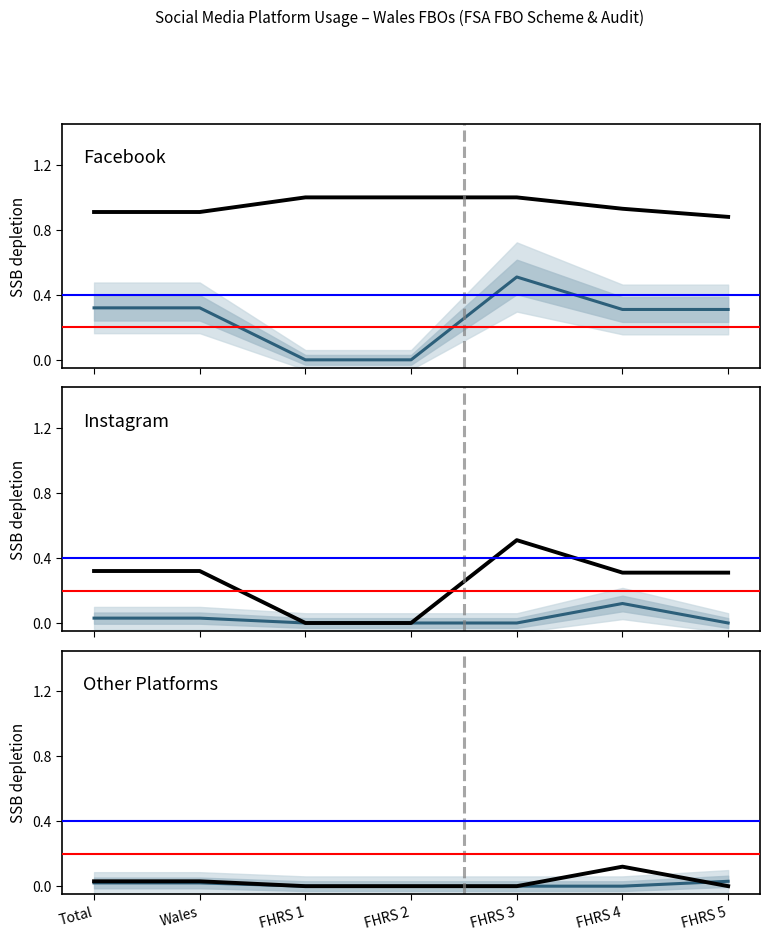

How many lines are shown in the chart?

4